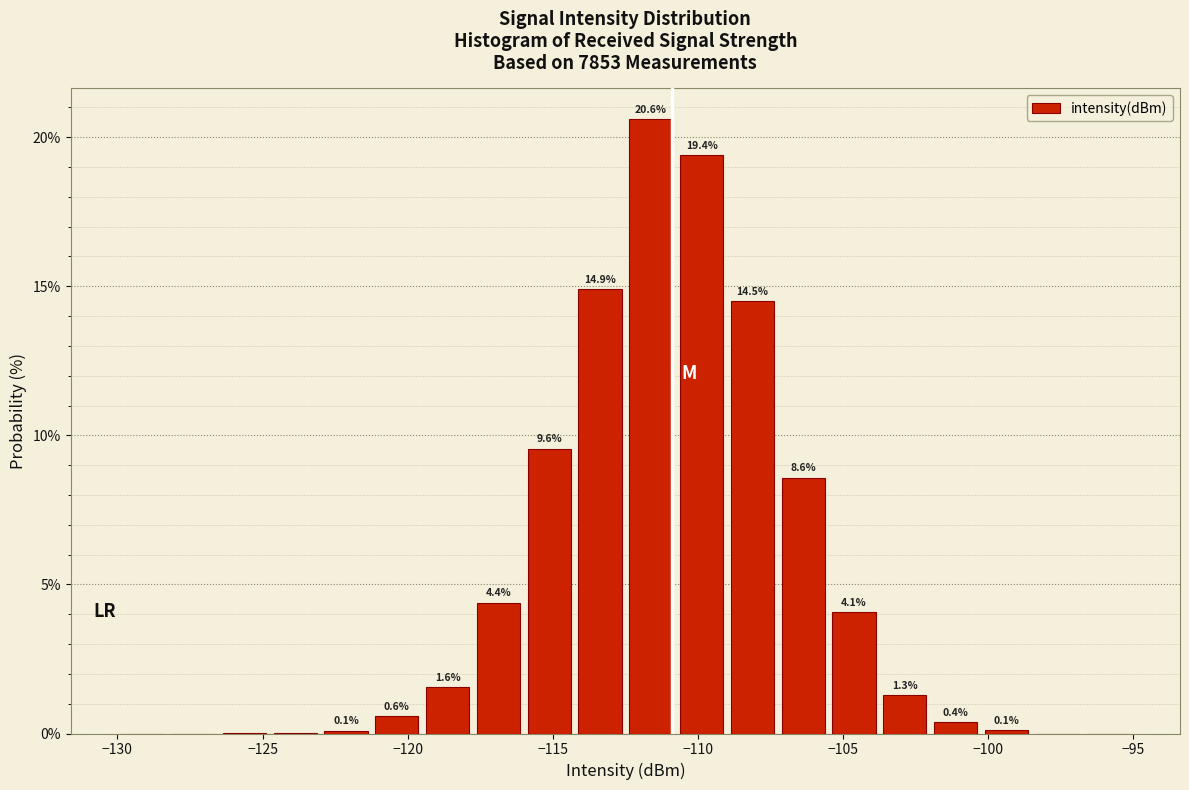

Around what value on the x-axis is the tallest bar? Give the approximate position of its centre, as read against the axis.

-111.5